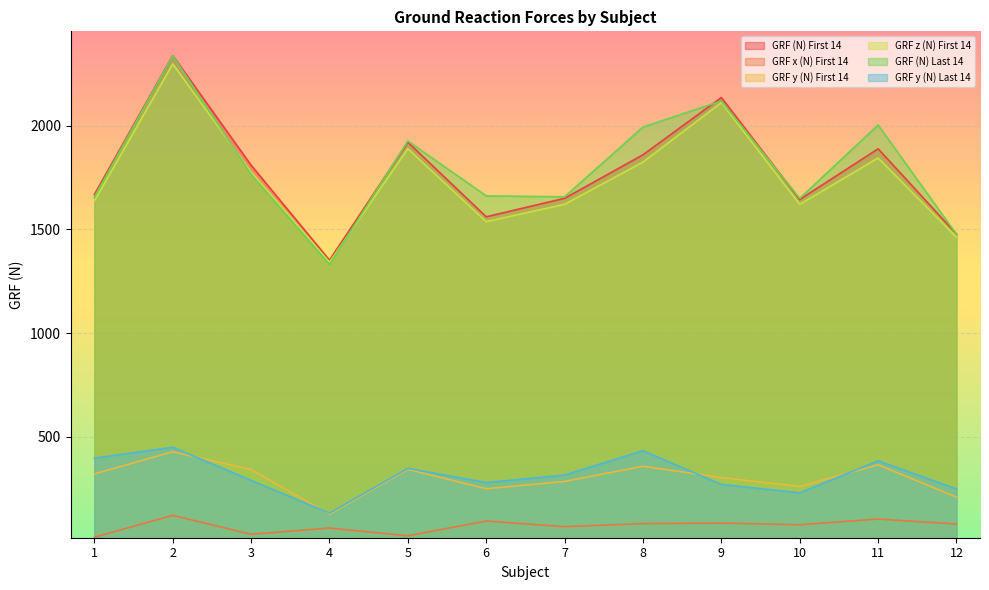

Count the number of categories in the chart.

12